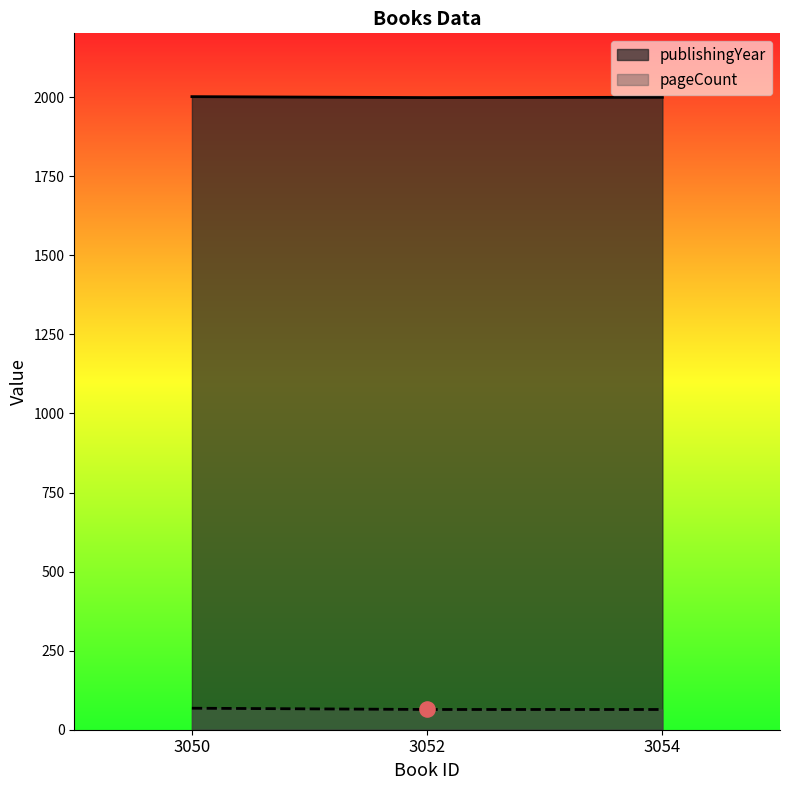

At which category is the sum across all series the highest?

3050